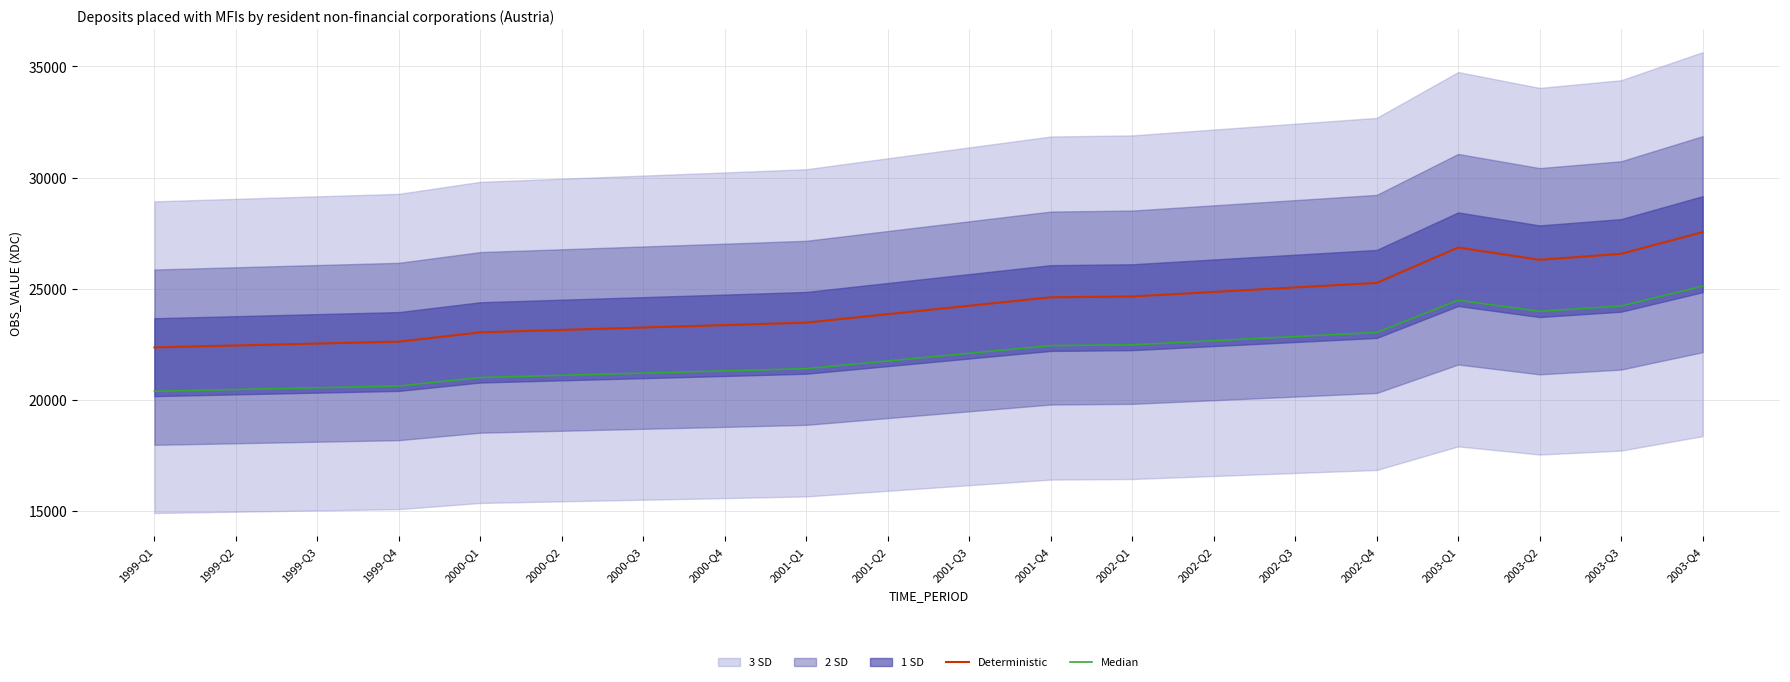

True or false: Deterministic has a value of 24851.3 at 2002-Q2.

True